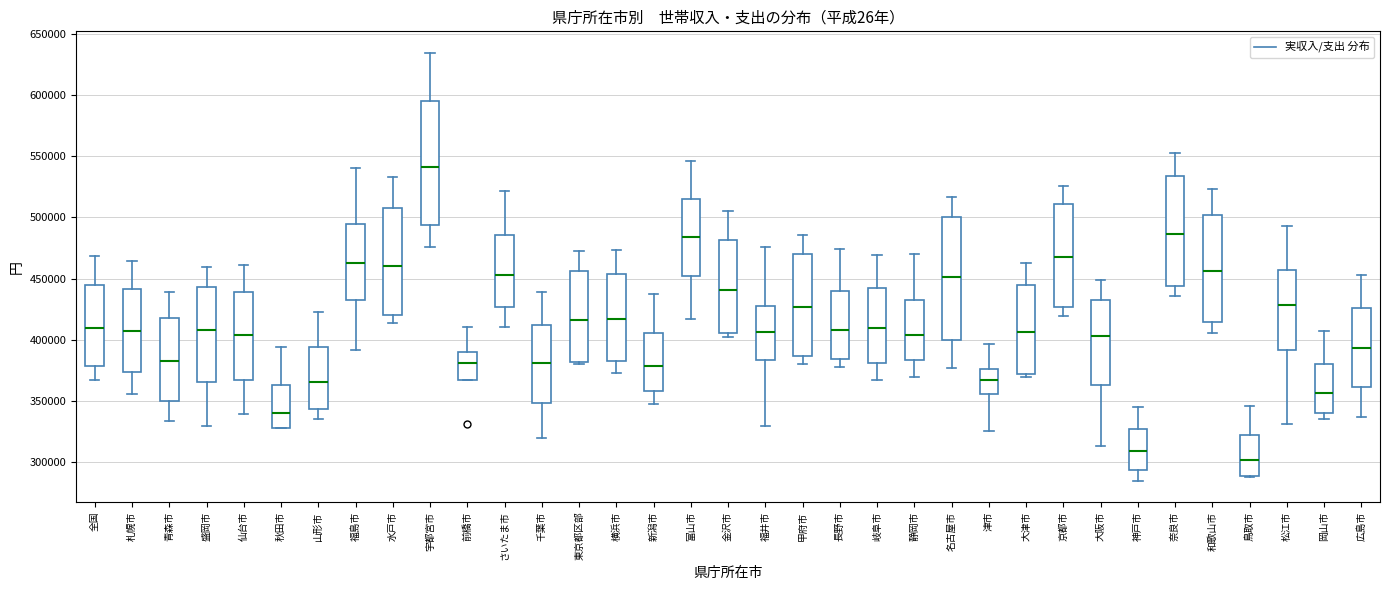

Reading left to right, transcribe this box plot: for each box, give where its median line is, the range the box spans, and where its two whiskers end, as read against the y-axis. The values are not printed on the chart, so give them approximately, as read against the axis.

全国: median 410000, box 380000 to 445000, whiskers 365000 to 470000
札幌市: median 405000, box 375000 to 440000, whiskers 355000 to 465000
青森市: median 385000, box 350000 to 415000, whiskers 335000 to 440000
盛岡市: median 410000, box 365000 to 445000, whiskers 330000 to 460000
仙台市: median 405000, box 370000 to 440000, whiskers 340000 to 460000
秋田市: median 340000, box 330000 to 365000, whiskers 330000 to 395000
山形市: median 365000, box 345000 to 395000, whiskers 335000 to 425000
福島市: median 465000, box 435000 to 495000, whiskers 390000 to 540000
水戸市: median 460000, box 420000 to 505000, whiskers 415000 to 535000
宇都宮市: median 540000, box 495000 to 595000, whiskers 475000 to 635000
前橋市: median 380000, box 365000 to 390000, whiskers 365000 to 410000
さいたま市: median 455000, box 425000 to 485000, whiskers 410000 to 520000
千葉市: median 380000, box 350000 to 410000, whiskers 320000 to 440000
東京都区部: median 415000, box 380000 to 455000, whiskers 380000 to 475000
横浜市: median 415000, box 385000 to 455000, whiskers 375000 to 475000
新潟市: median 380000, box 360000 to 405000, whiskers 350000 to 435000
富山市: median 485000, box 450000 to 515000, whiskers 415000 to 545000
金沢市: median 440000, box 405000 to 480000, whiskers 400000 to 505000
福井市: median 405000, box 385000 to 430000, whiskers 330000 to 475000
甲府市: median 425000, box 385000 to 470000, whiskers 380000 to 485000
長野市: median 410000, box 385000 to 440000, whiskers 380000 to 475000
岐阜市: median 410000, box 380000 to 445000, whiskers 365000 to 470000
静岡市: median 405000, box 385000 to 435000, whiskers 370000 to 470000
名古屋市: median 450000, box 400000 to 500000, whiskers 375000 to 515000
津市: median 365000, box 355000 to 375000, whiskers 325000 to 395000
大津市: median 405000, box 370000 to 445000, whiskers 370000 (just below the box's lower edge) to 465000
京都市: median 470000, box 425000 to 510000, whiskers 420000 to 525000
大阪市: median 405000, box 365000 to 430000, whiskers 315000 to 450000
神戸市: median 310000, box 295000 to 325000, whiskers 285000 to 345000
奈良市: median 485000, box 445000 to 535000, whiskers 435000 to 550000
和歌山市: median 455000, box 415000 to 500000, whiskers 405000 to 525000
鳥取市: median 300000, box 290000 to 320000, whiskers 290000 (just below the box's lower edge) to 345000
松江市: median 430000, box 390000 to 455000, whiskers 330000 to 495000
岡山市: median 355000, box 340000 to 380000, whiskers 335000 to 405000
広島市: median 395000, box 360000 to 425000, whiskers 335000 to 455000